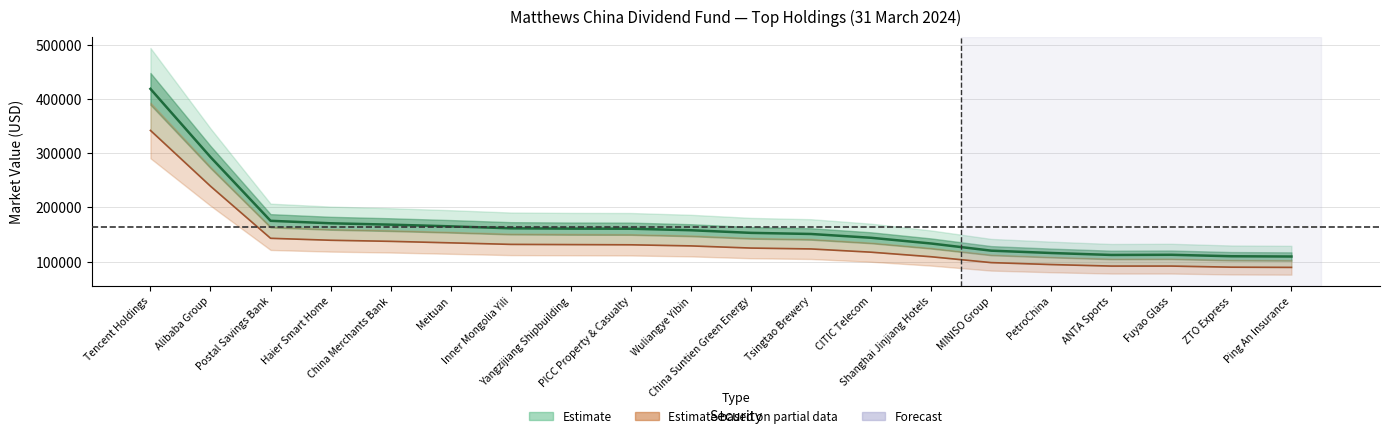

Which series has the largest total across all categories?

Market Value